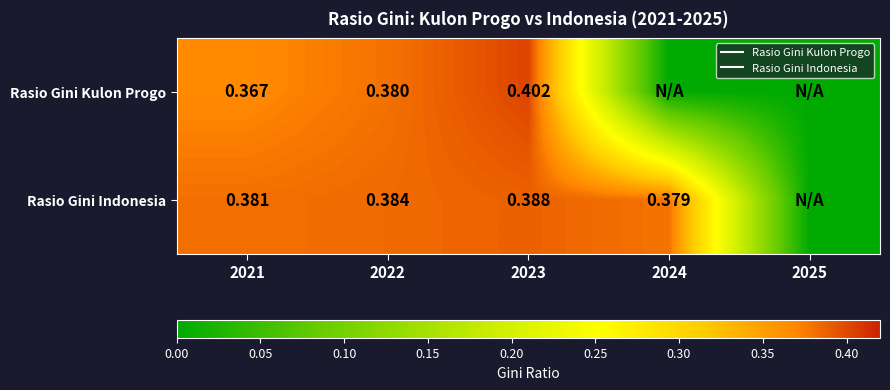

List the labels in order of Rasio Gini Indonesia value, smallest first.

2025, 2024, 2021, 2022, 2023